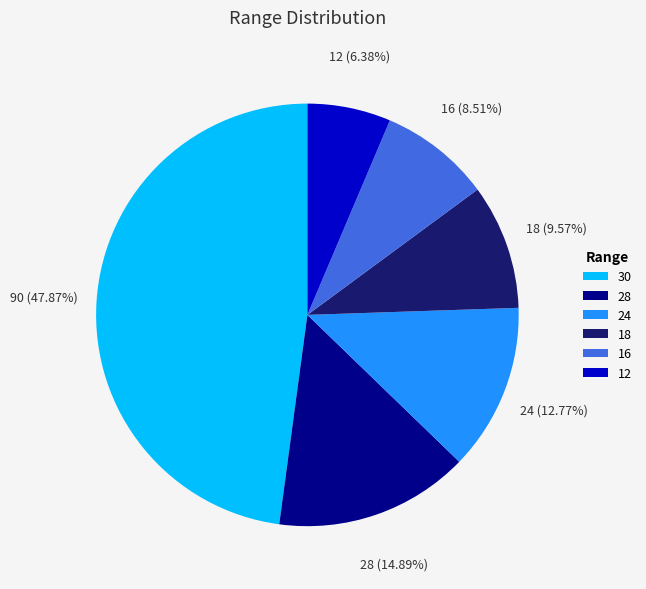

Which slice is the largest?

30